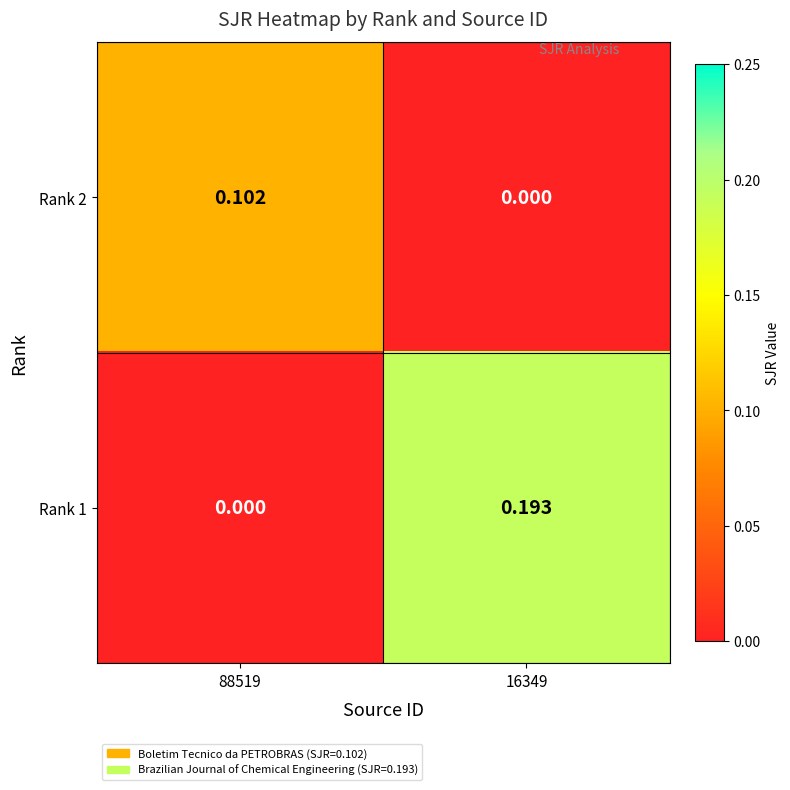

Is the value of Rank 2 at 16349 greater than the value of Rank 1 at 16349?

No